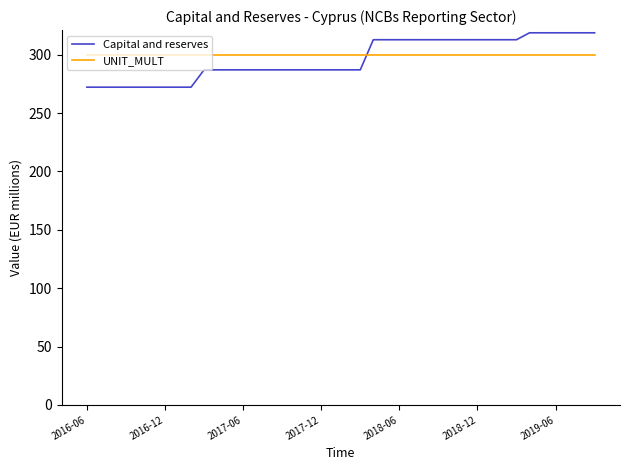

Reading left to right, extract all data points from this chart.

Capital and reserves: 272.2	272.2	272.2	272.2	272.2	272.2	272.2	272.2	272.2	287.1	287.1	287.1	287.1	287.1	287.1	287.1	287.1	287.1	287.1	287.1	287.1	287.1	312.9	312.9	312.9	312.9	312.9	312.9	312.9	312.9	312.9	312.9	312.9	312.9	318.8	318.8	318.8	318.8	318.8	318.8
UNIT_MULT: 300.0	300.0	300.0	300.0	300.0	300.0	300.0	300.0	300.0	300.0	300.0	300.0	300.0	300.0	300.0	300.0	300.0	300.0	300.0	300.0	300.0	300.0	300.0	300.0	300.0	300.0	300.0	300.0	300.0	300.0	300.0	300.0	300.0	300.0	300.0	300.0	300.0	300.0	300.0	300.0